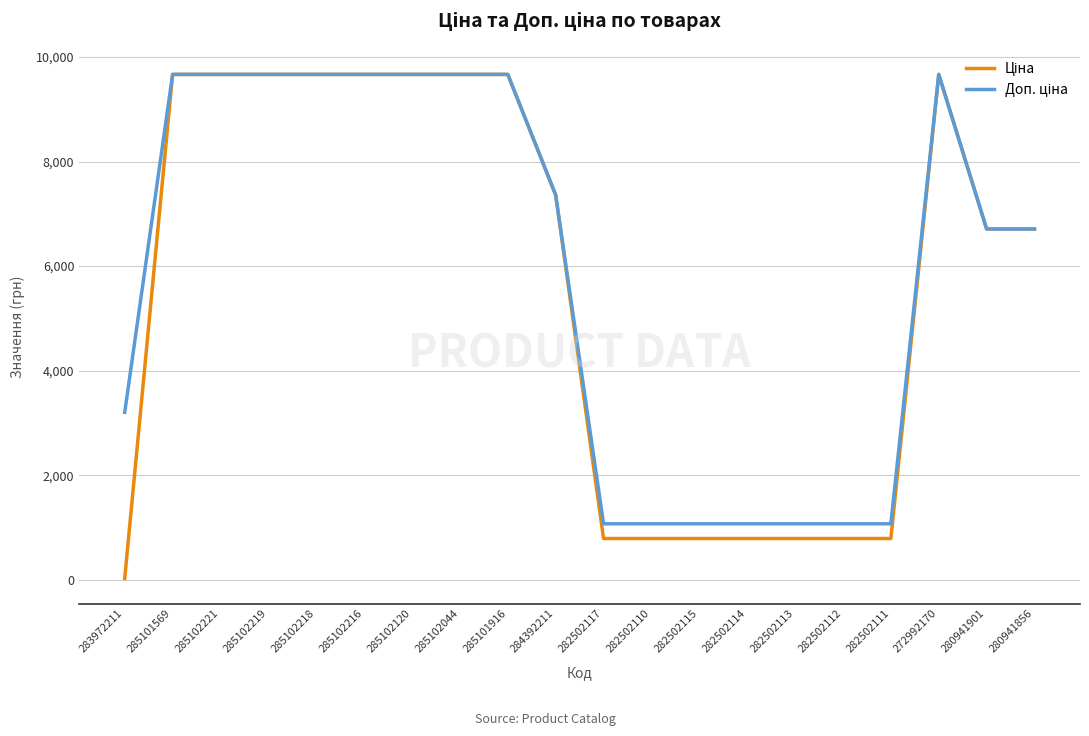

Is this an area chart (filled region under the line)?

No